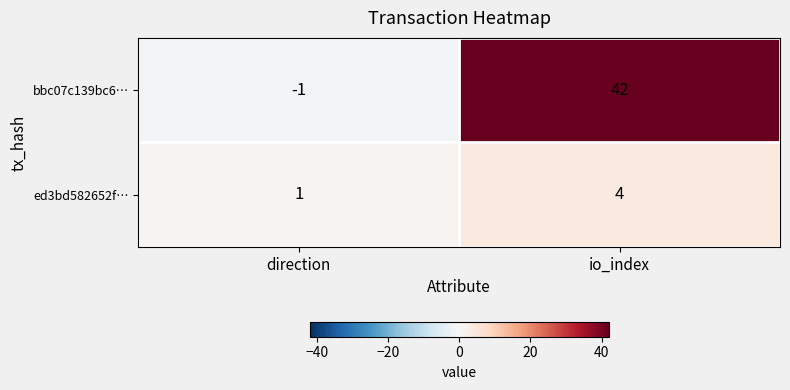

At which category does the chart reach its minimum across all series?

direction